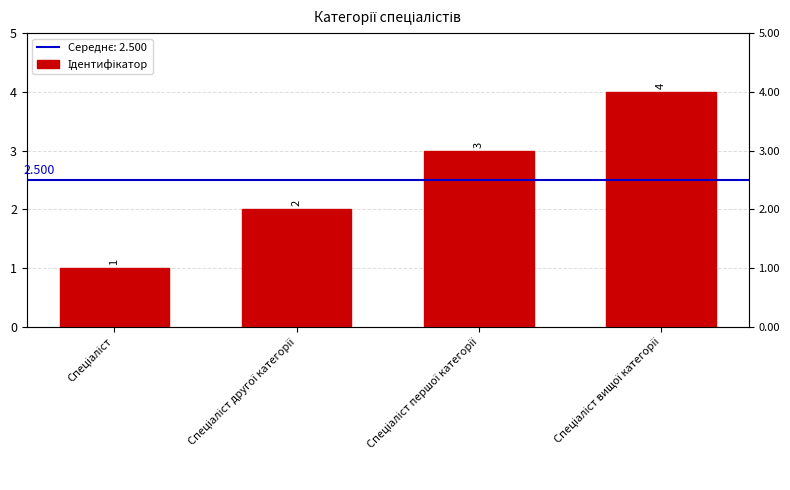

List the labels in order of value, smallest first.

Спеціаліст, Спеціаліст другої категорії, Спеціаліст першої категорії, Спеціаліст вищої категорії